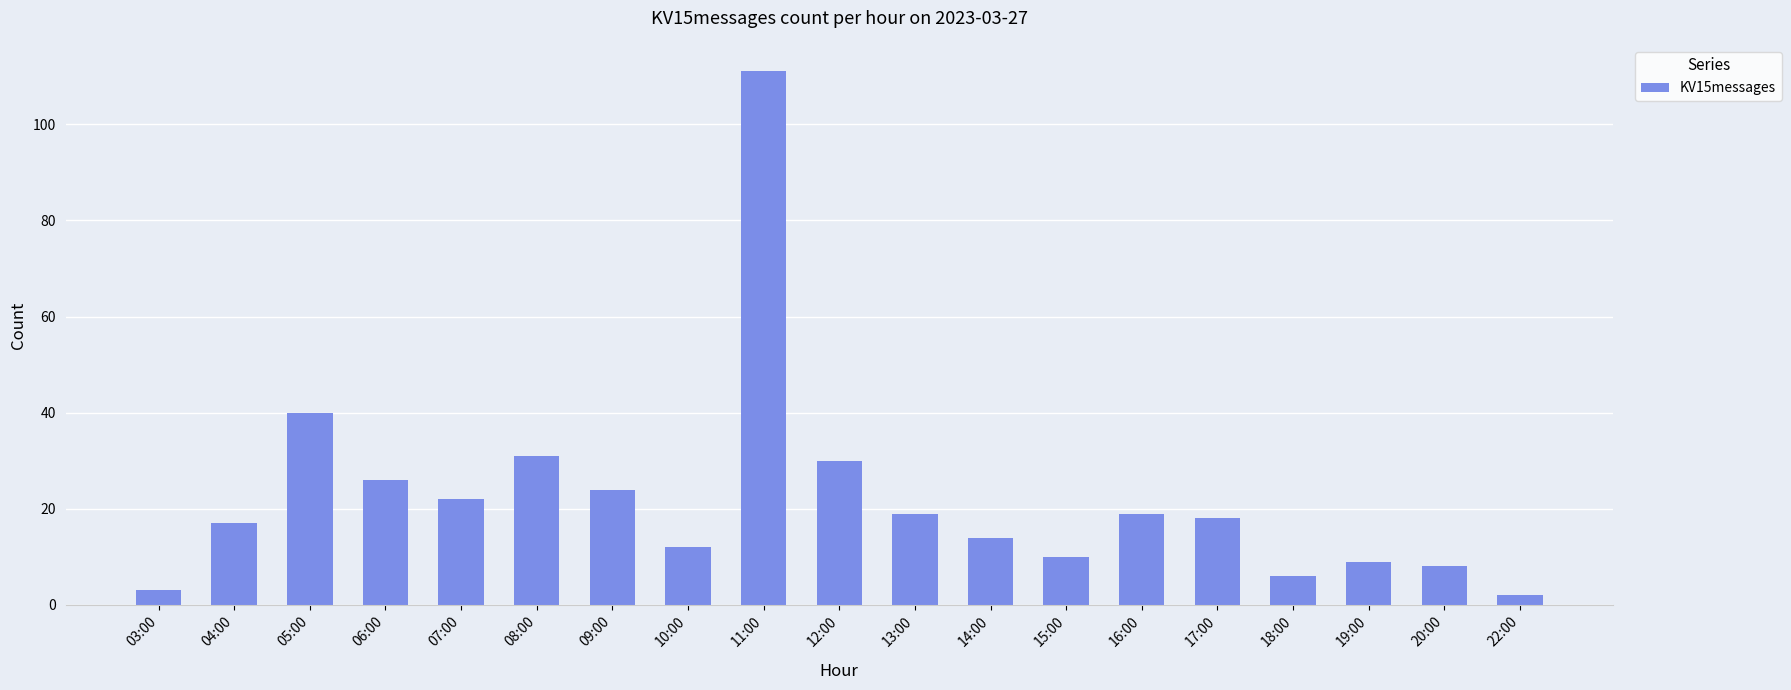

What is the sum of the values at 11:00 and 03:00?

114